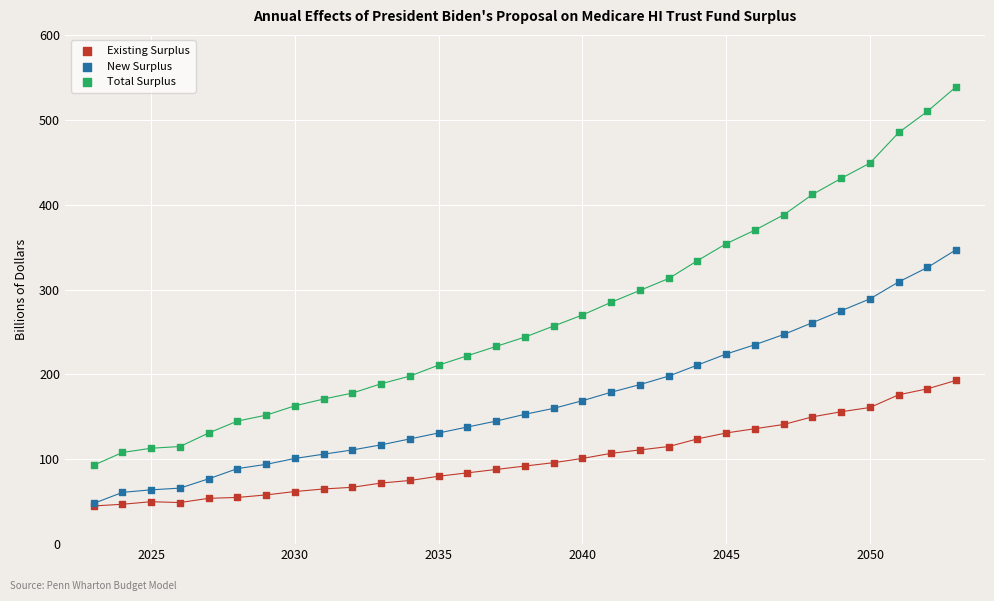

What are all the series names shown in the legend?

Existing Surplus, New Surplus, Total Surplus